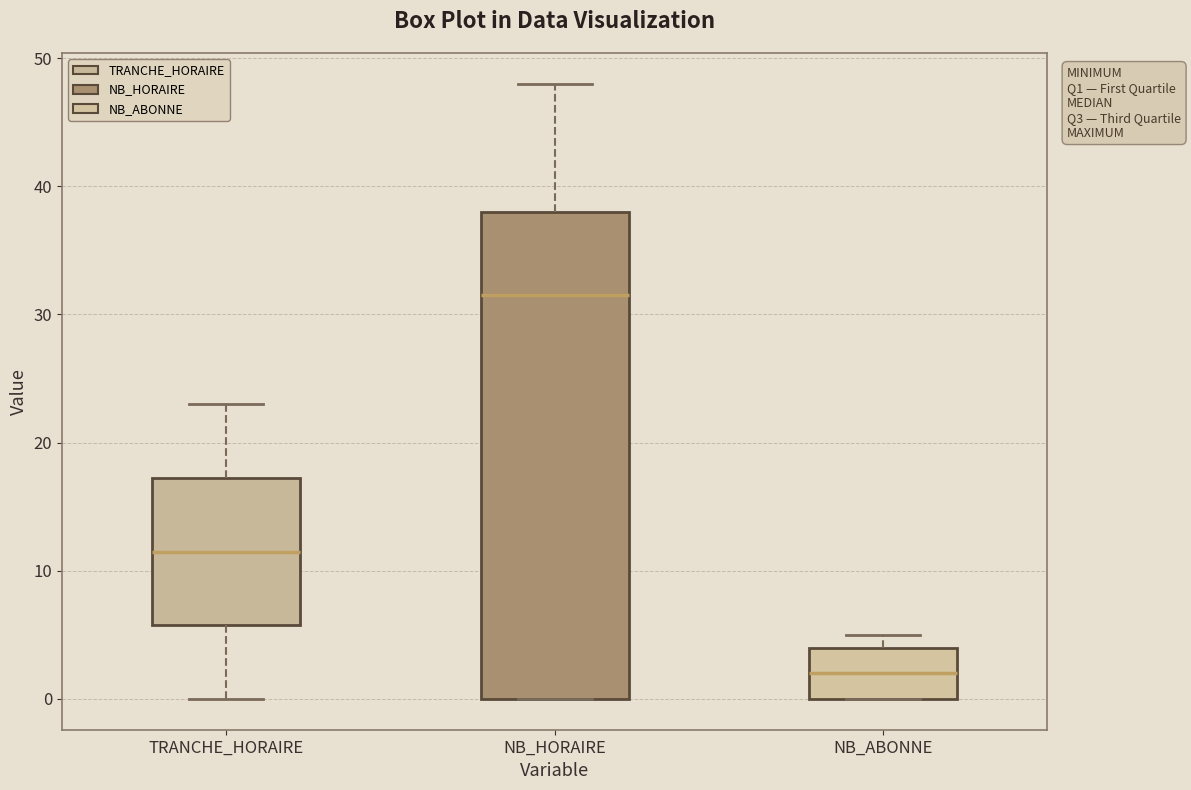

Reading left to right, transcribe this box plot: for each box, give where its median line is, the range the box spans, and where its two whiskers end, as read against the y-axis. The values are not printed on the chart, so give them approximately, as read against the axis.

TRANCHE_HORAIRE: median 12, box 6 to 17, whiskers 0 to 23
NB_HORAIRE: median 32, box 0 to 38, whiskers 0 to 48
NB_ABONNE: median 2, box 0 to 4, whiskers 0 to 5